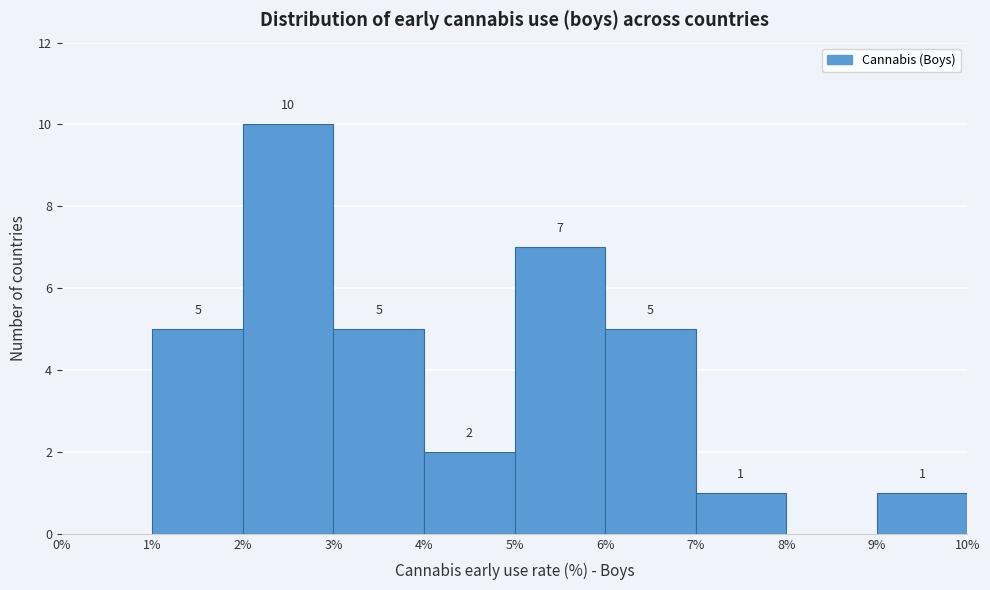

Which range on the x-axis has the tallest bar?

2% to 3%